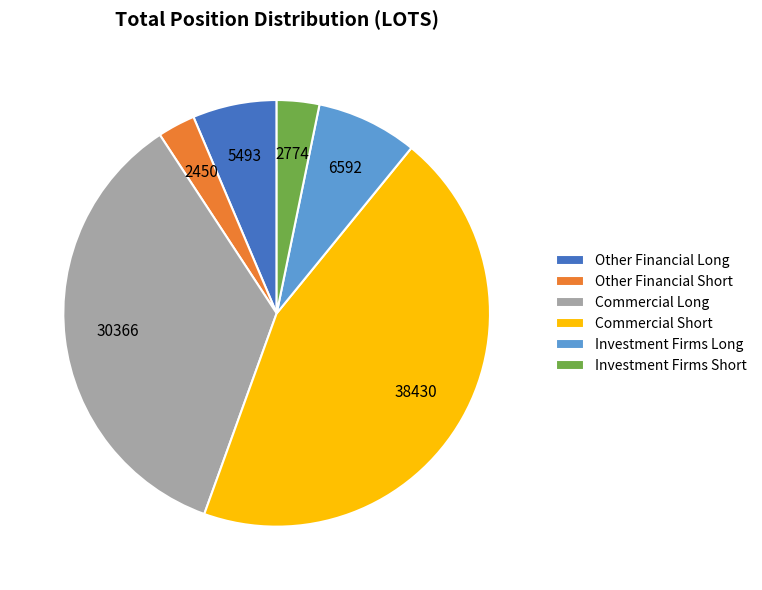

True or false: Other Financial Short accounts for 3% of the total.

True